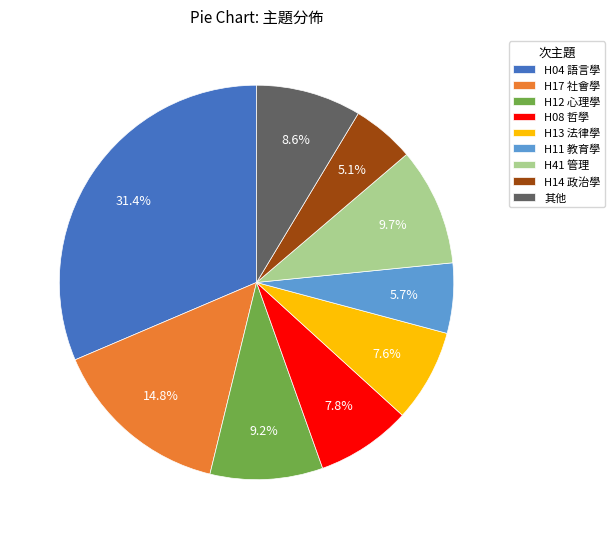

Does any single category account for the majority?

No